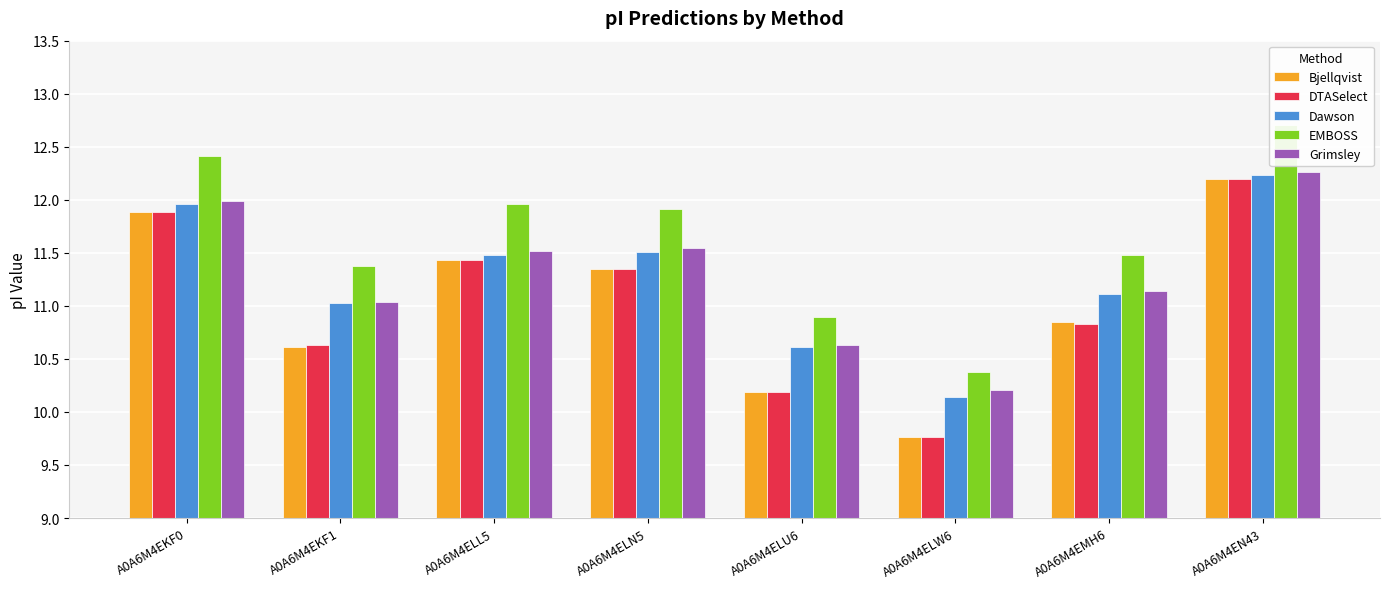

What is the difference between the maximum and minimum values in the EMBOSS series?

2.3